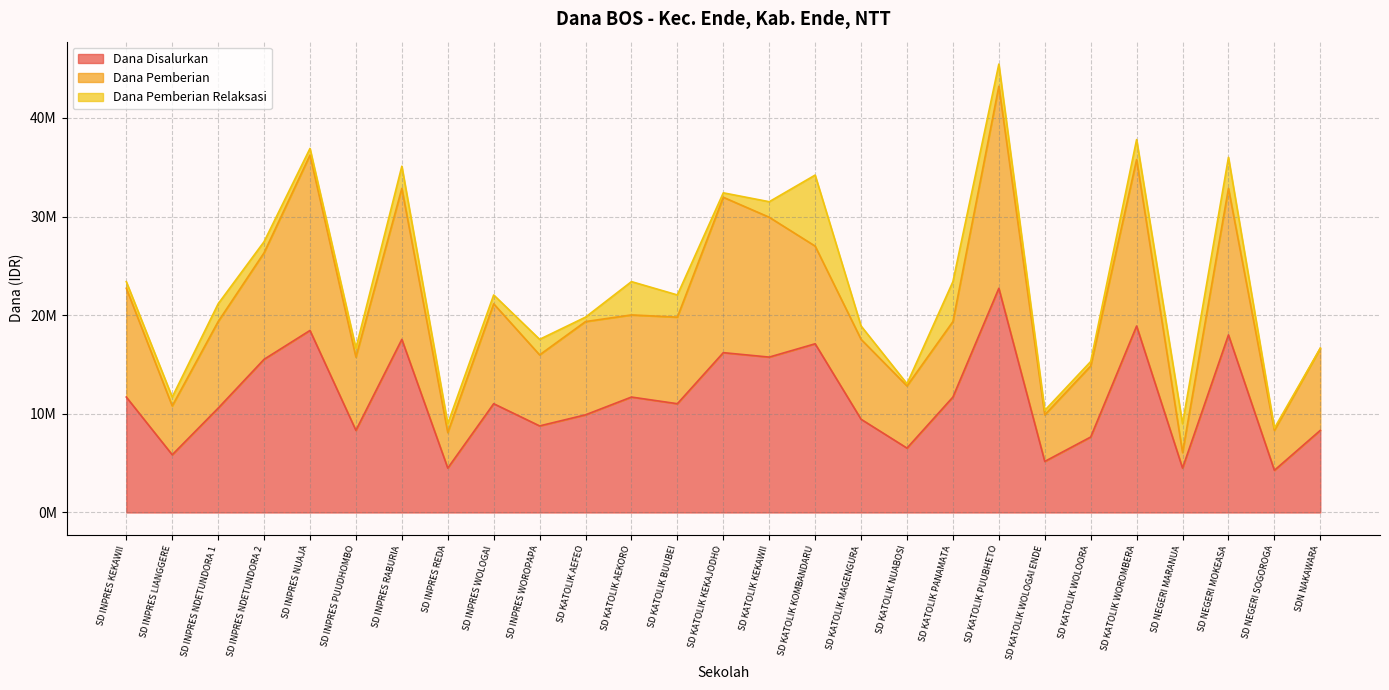

What are all the series names shown in the legend?

Dana Disalurkan, Dana Pemberian, Dana Pemberian Relaksasi